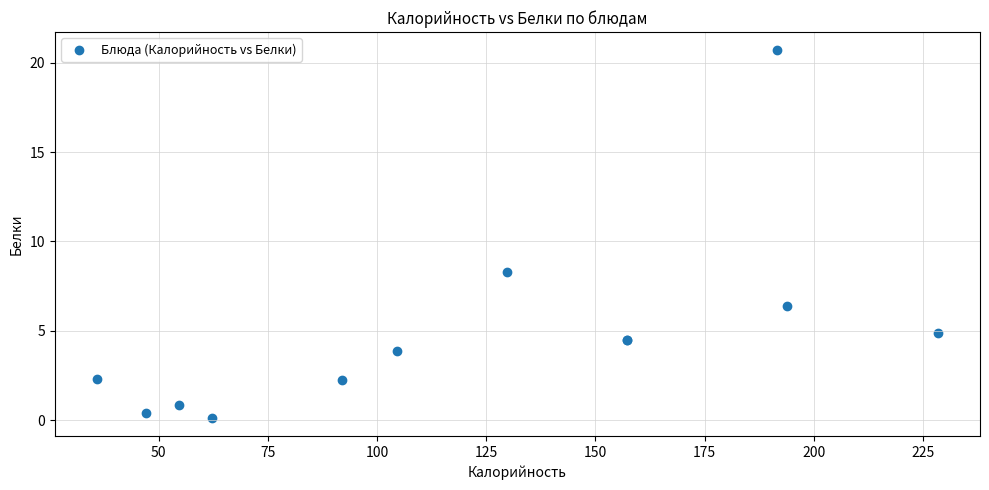

What Y value in the scatter plot is closest to 10?

8.3